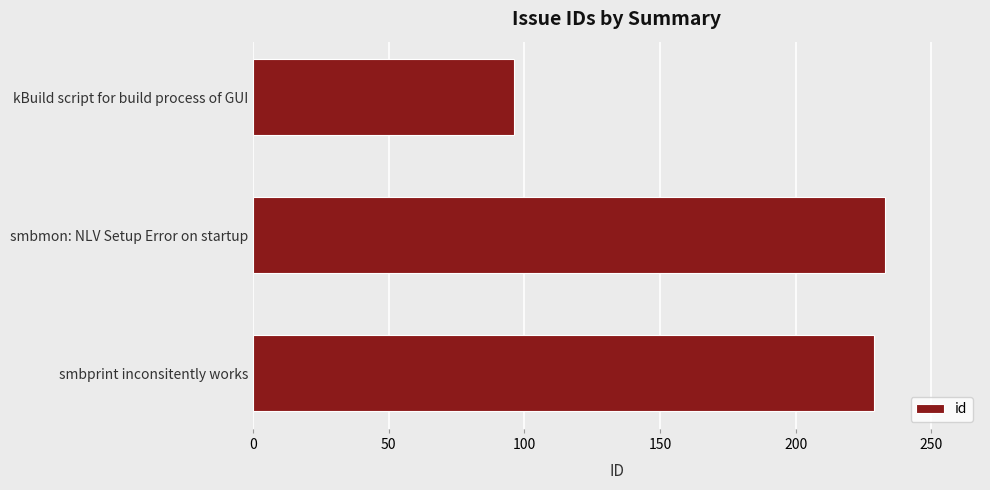

Reading top to bottom, transcribe all the data shown in this chart.

kBuild script for build process of GUI=96	smbmon: NLV Setup Error on startup=233	smbprint inconsitently works=229